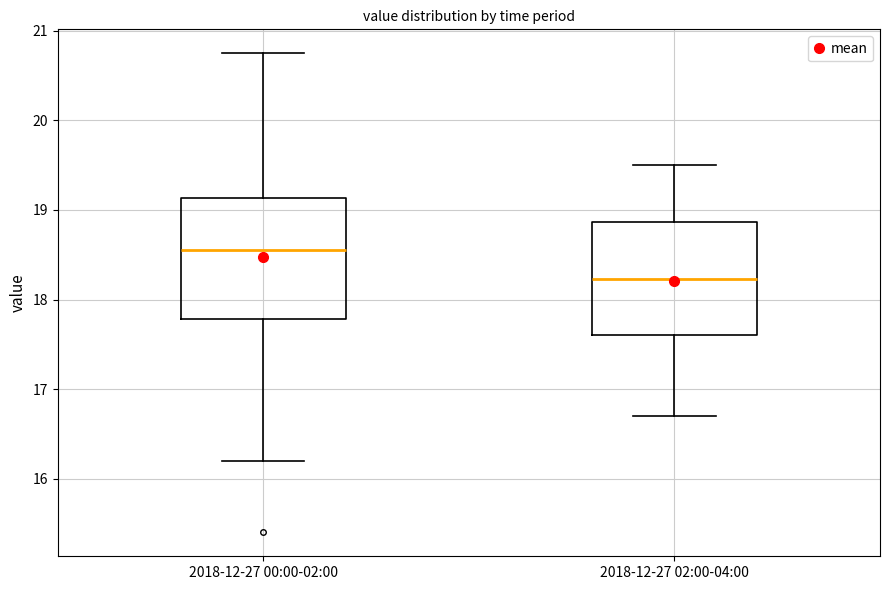

Reading left to right, read every box against the y-axis: the position of its median line, the range the box covers, and the ends of its whiskers. The values are not printed on the chart, so give them approximately, as read against the axis.

2018-12-27 00:00-02:00: median 18.6, box 17.8 to 19.1, whiskers 16.2 to 20.8
2018-12-27 02:00-04:00: median 18.2, box 17.6 to 18.9, whiskers 16.7 to 19.5